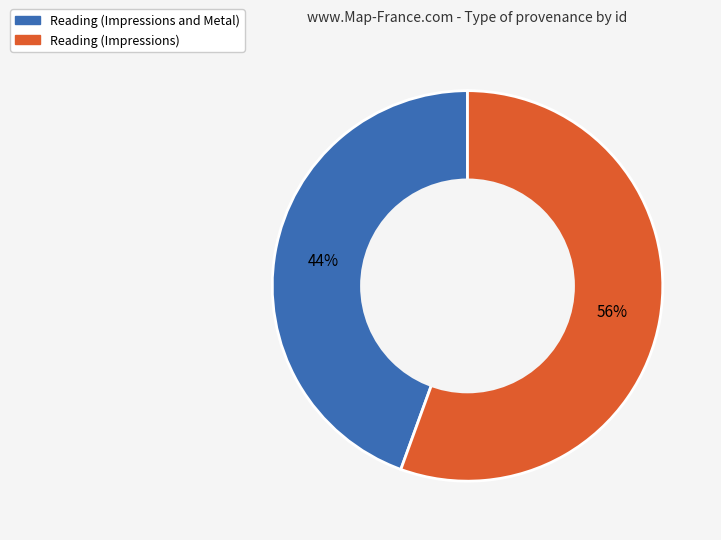

The Reading (Impressions and Metal) slice represents 54% of the pie. True or false?

False